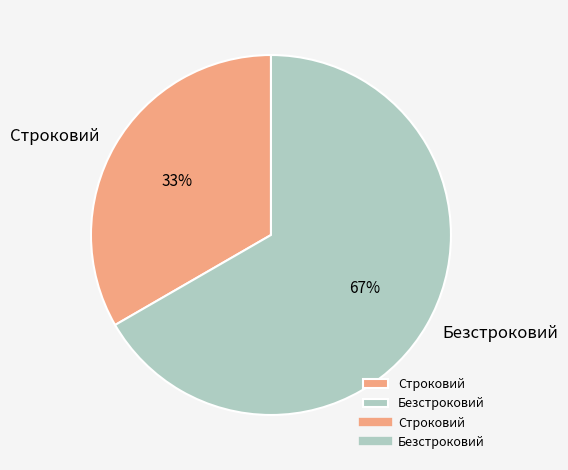

True or false: Строковий accounts for 33% of the total.

True